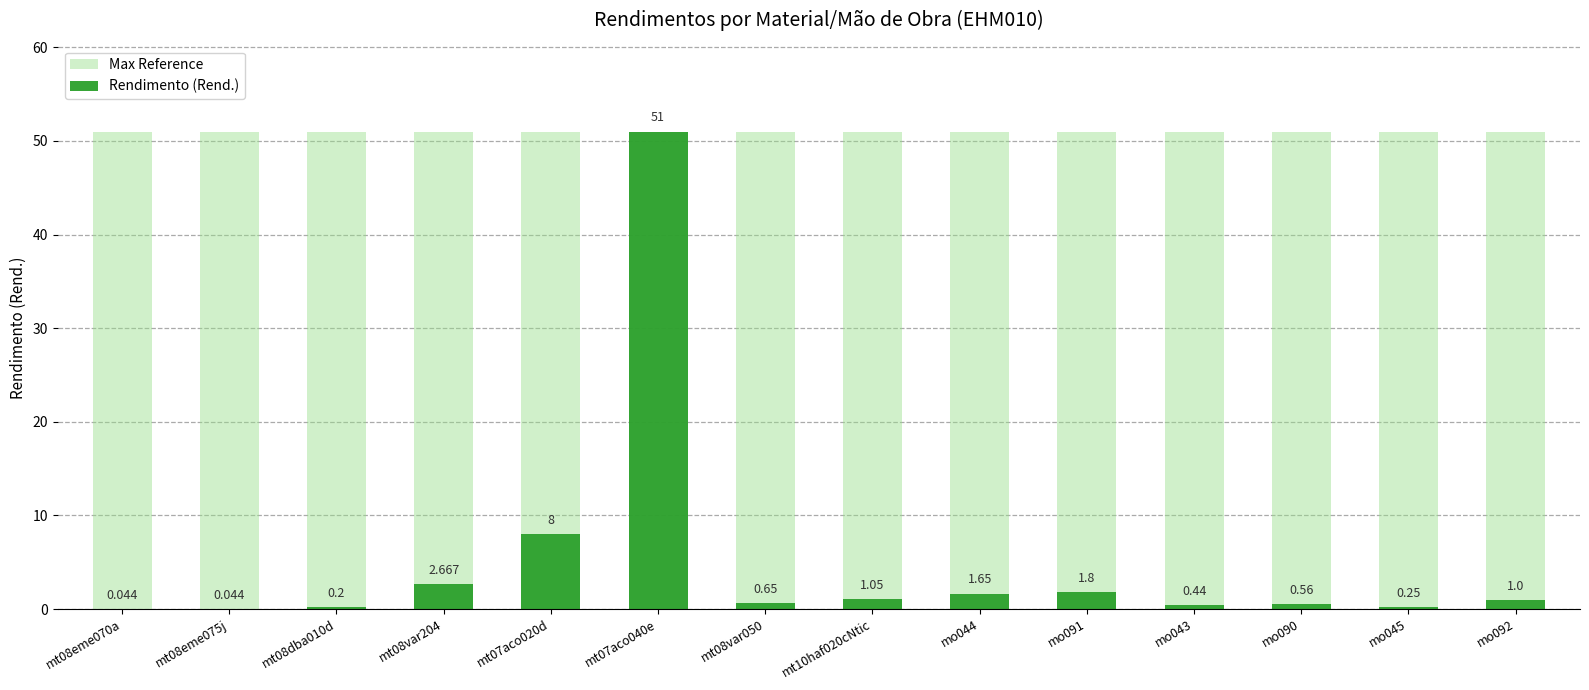

What position from the right is mo045?

2